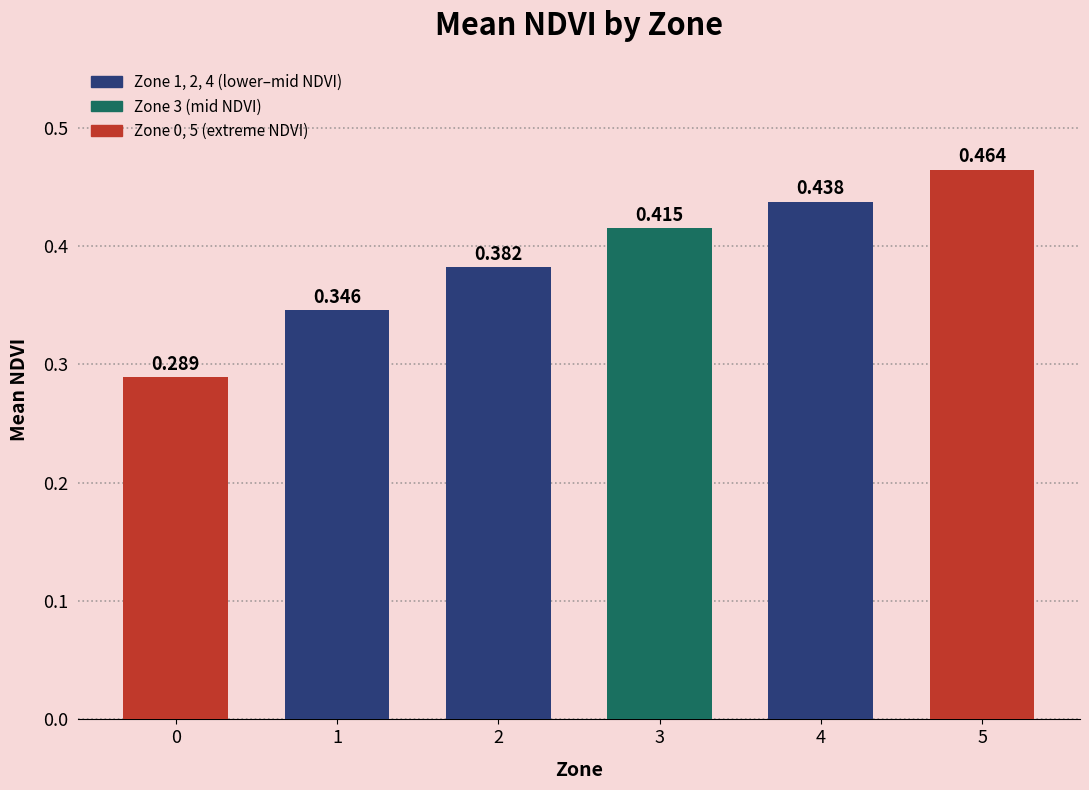

How many series are shown in this chart?

1